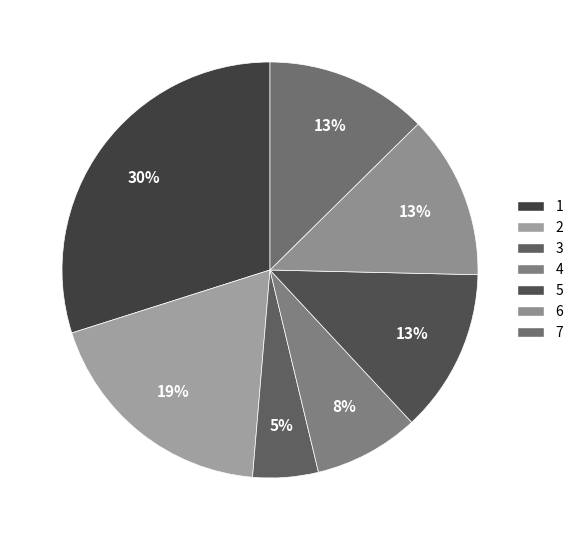

How many segments does this pie chart have?

7